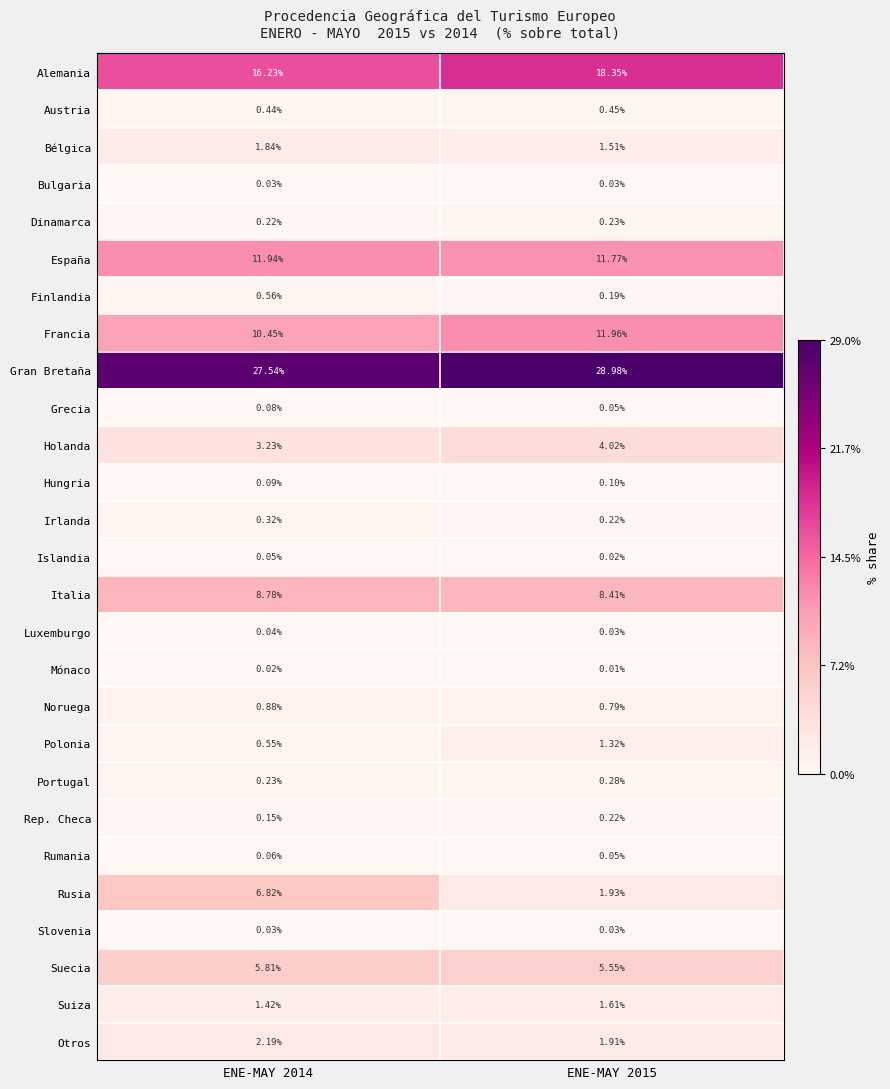

Between ENE-MAY 2014 and ENE-MAY 2015, which series saw the biggest shift?

Rusia